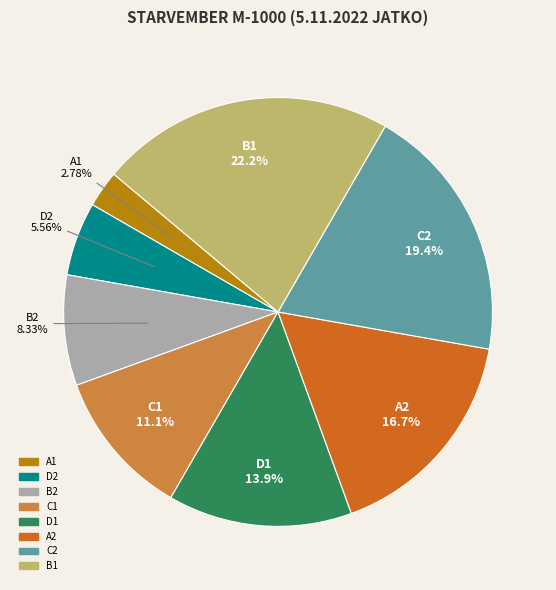

Approximately how many times larger is the value at C2 compared to A1?

7.0